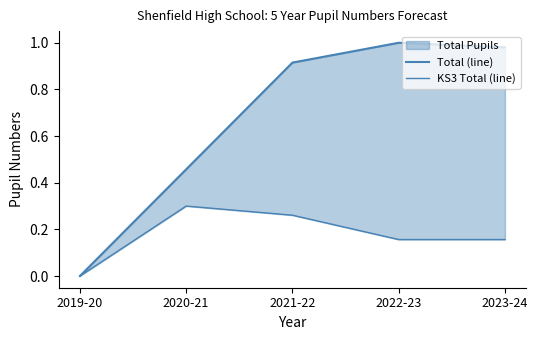

What is the label of the 5th point from the left?

2023-24